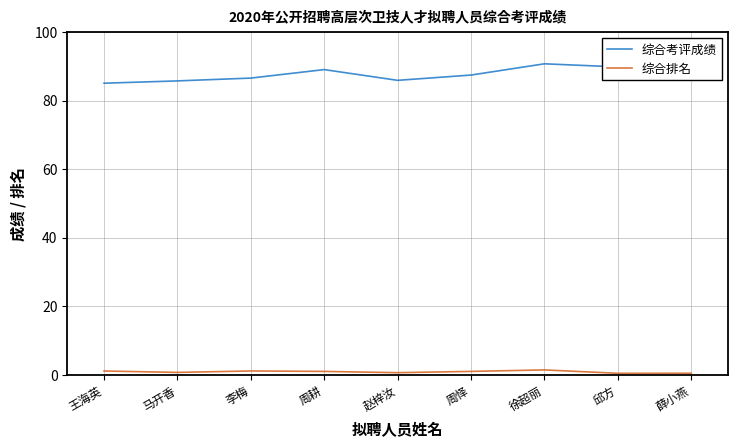

Which category has the highest value in the 综合考评成绩 series?

徐超丽